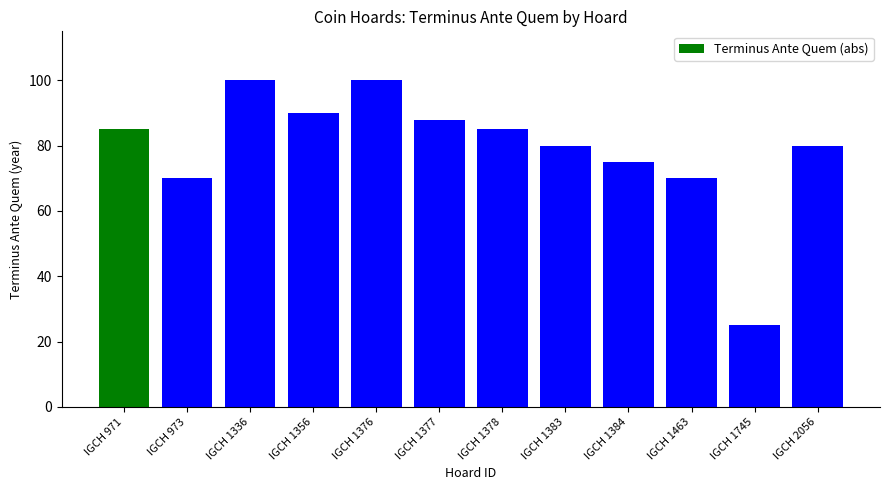

What is the value of the 9th bar from the left?

75